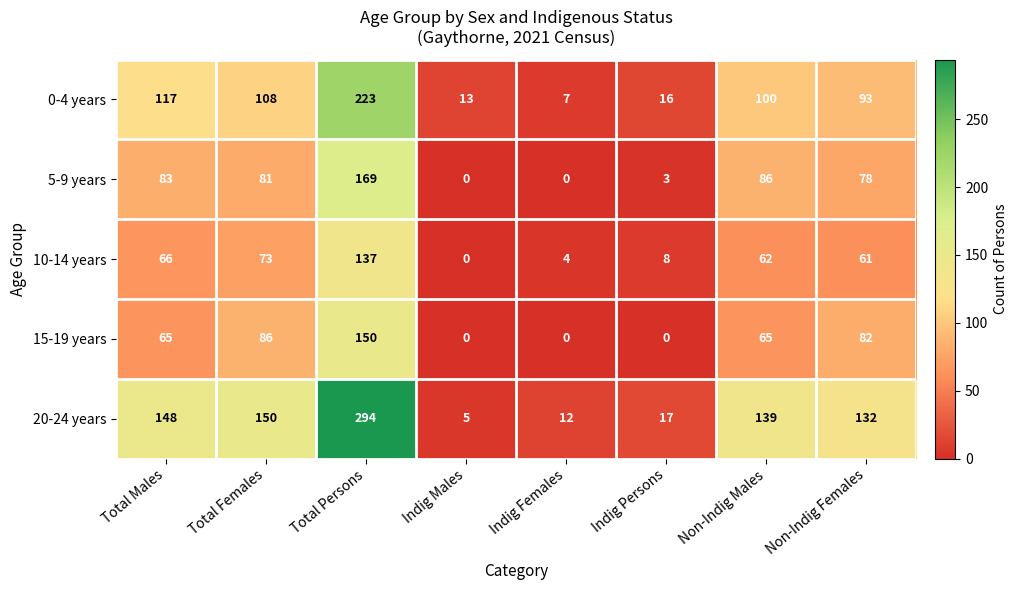

Count the number of data series in this chart.

5